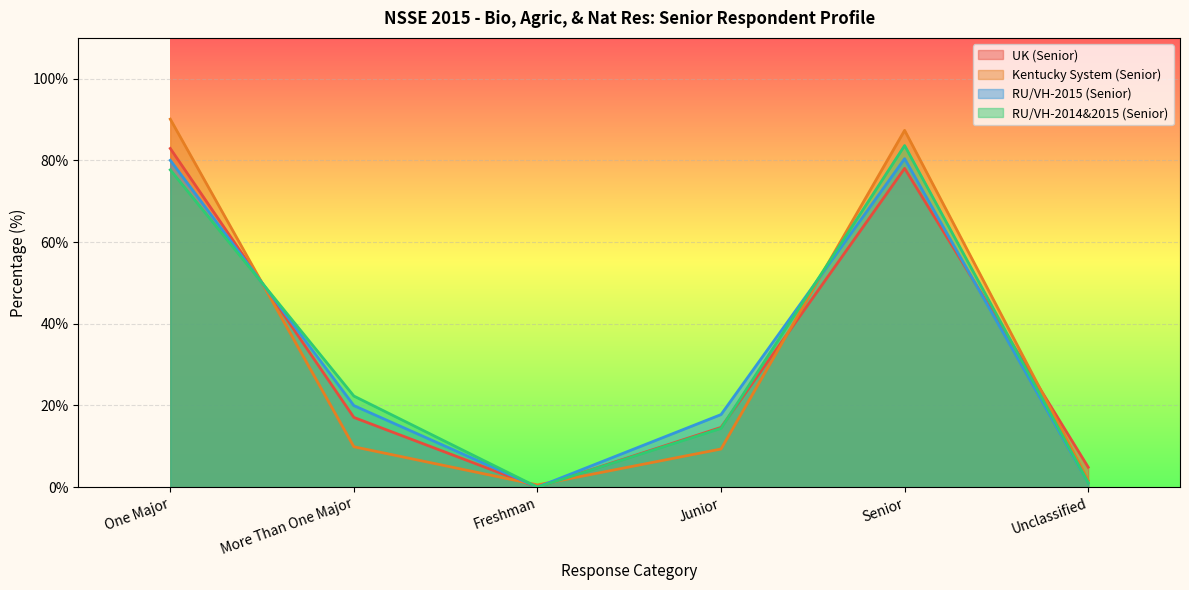

At how many categories does at least one series exceed 24?

2